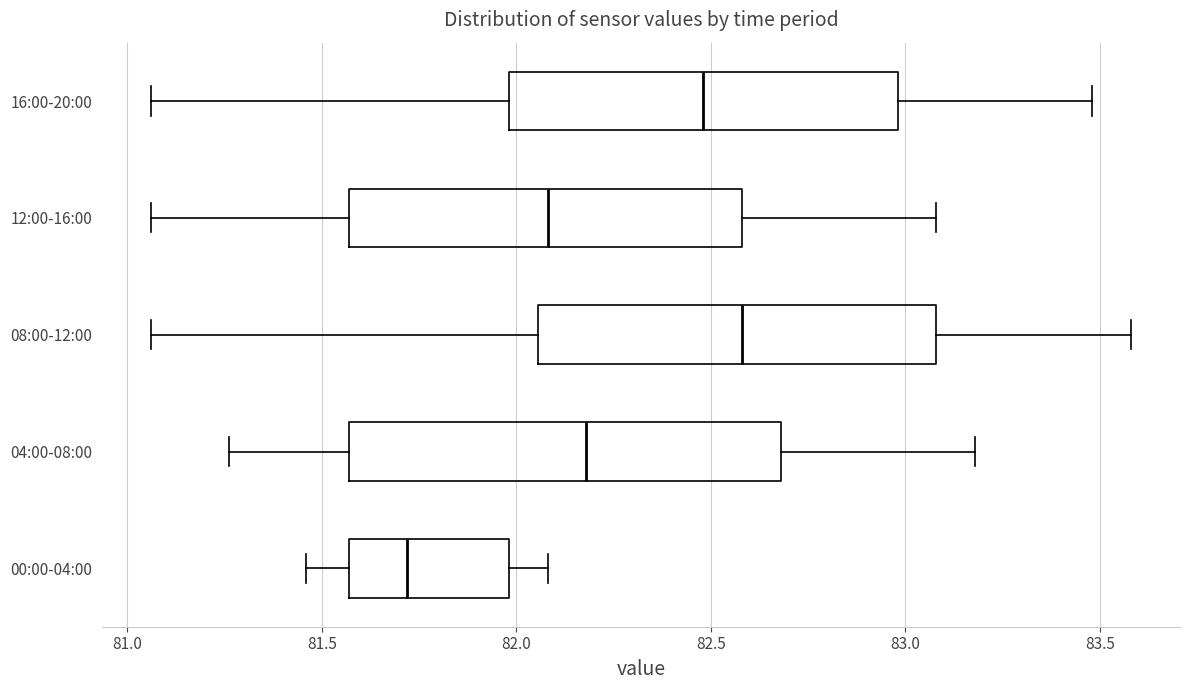

Reading bottom to top, transcribe this box plot: for each box, give where its median line is, the range the box spans, and where its two whiskers end, as read against the x-axis. The values are not printed on the chart, so give them approximately, as read against the axis.

00:00-04:00: median 81.70, box 81.55 to 82.00, whiskers 81.45 to 82.10
04:00-08:00: median 82.20, box 81.55 to 82.70, whiskers 81.25 to 83.20
08:00-12:00: median 82.60, box 82.05 to 83.10, whiskers 81.05 to 83.60
12:00-16:00: median 82.10, box 81.55 to 82.60, whiskers 81.05 to 83.10
16:00-20:00: median 82.50, box 82.00 to 83.00, whiskers 81.05 to 83.50